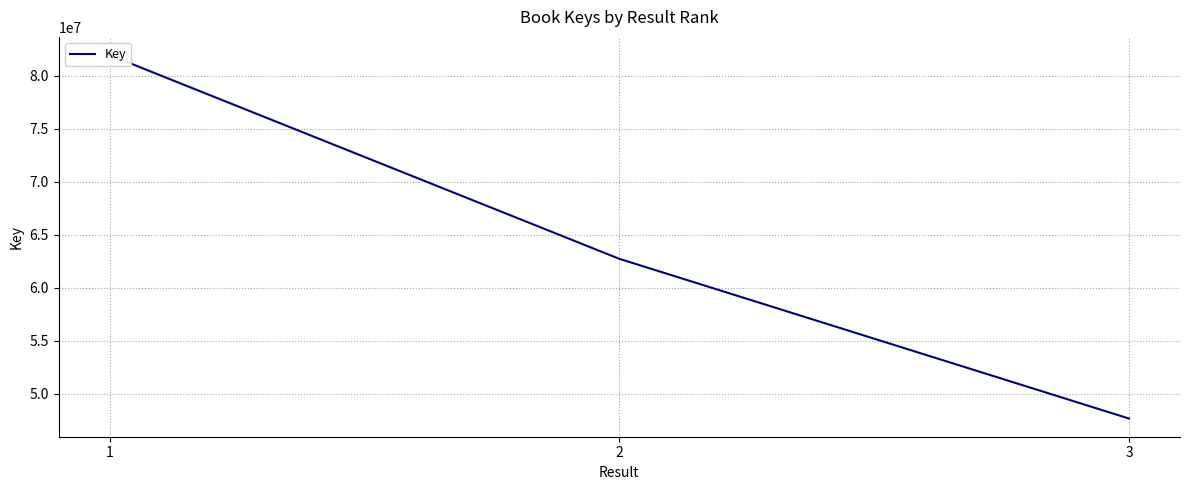

Where does the data first go above 62732286?

1